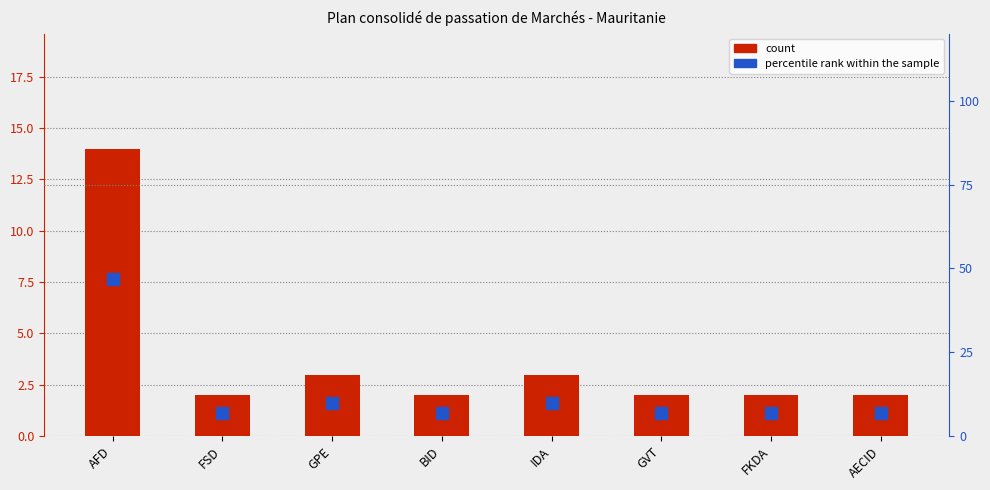

Which series changed the most between IDA and FKDA?

percentile rank within the sample